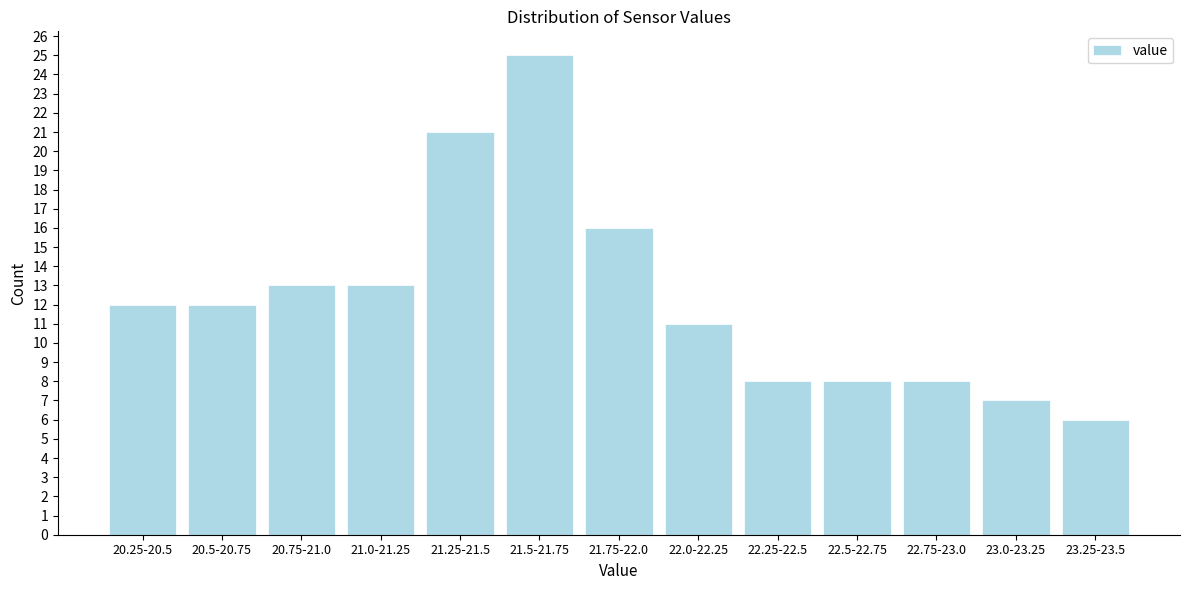

Reading left to right, extract all data points from this chart.

12	12	13	13	21	25	16	11	8	8	8	7	6